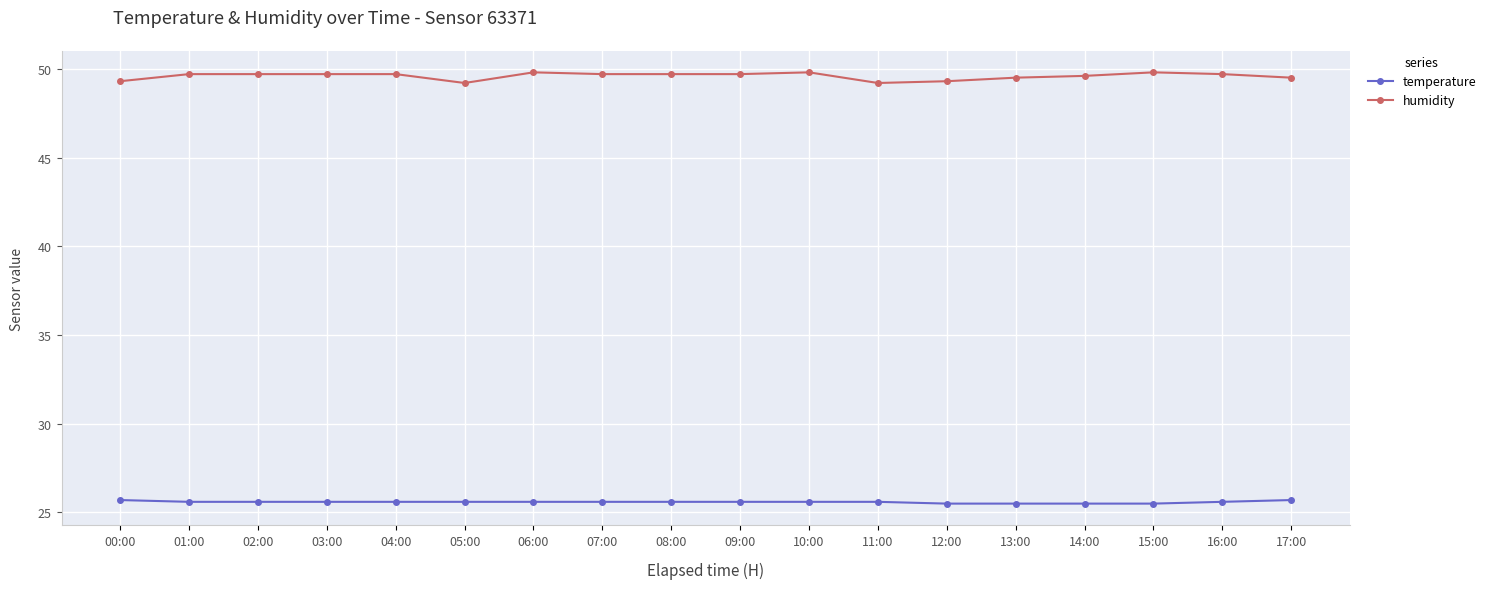

True or false: temperature and humidity cross at least once.

False